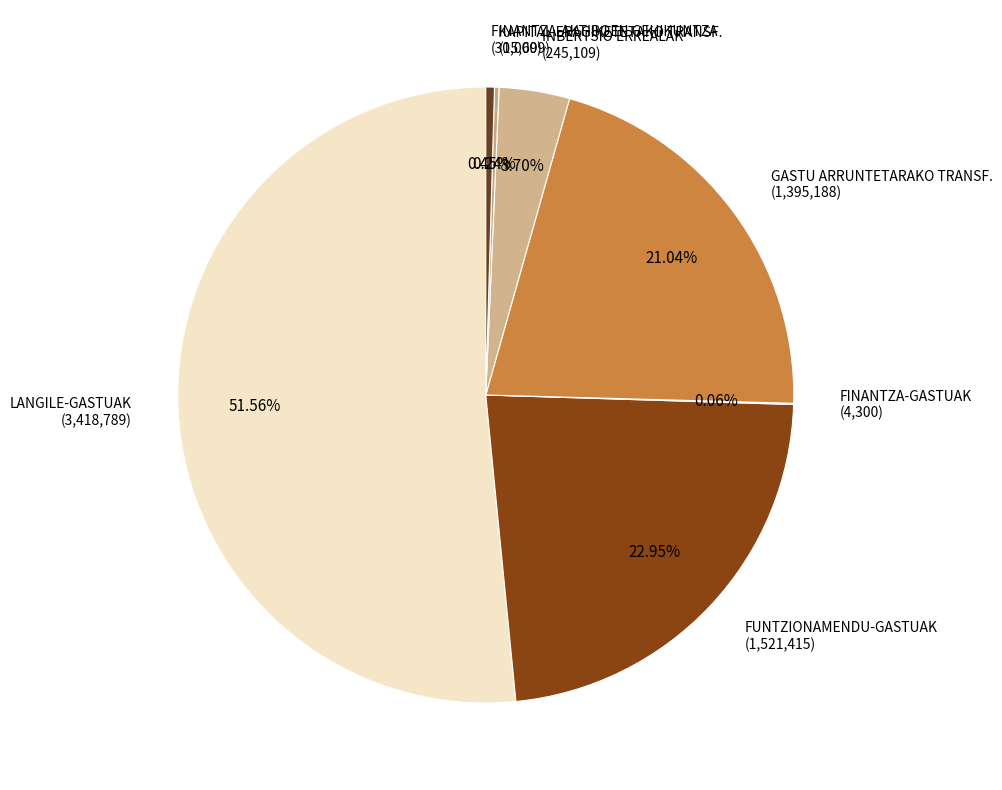

Does any single category account for the majority?

Yes